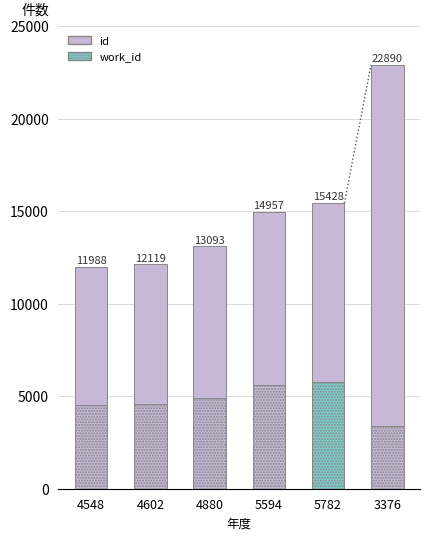

What position from the left is 4880?

3